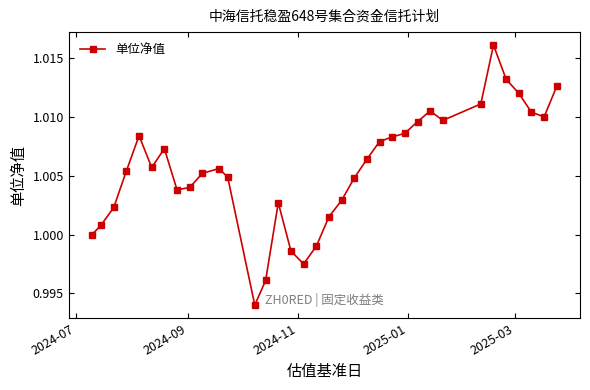

True or false: there are more than 1 points higher than both neighbors.

True